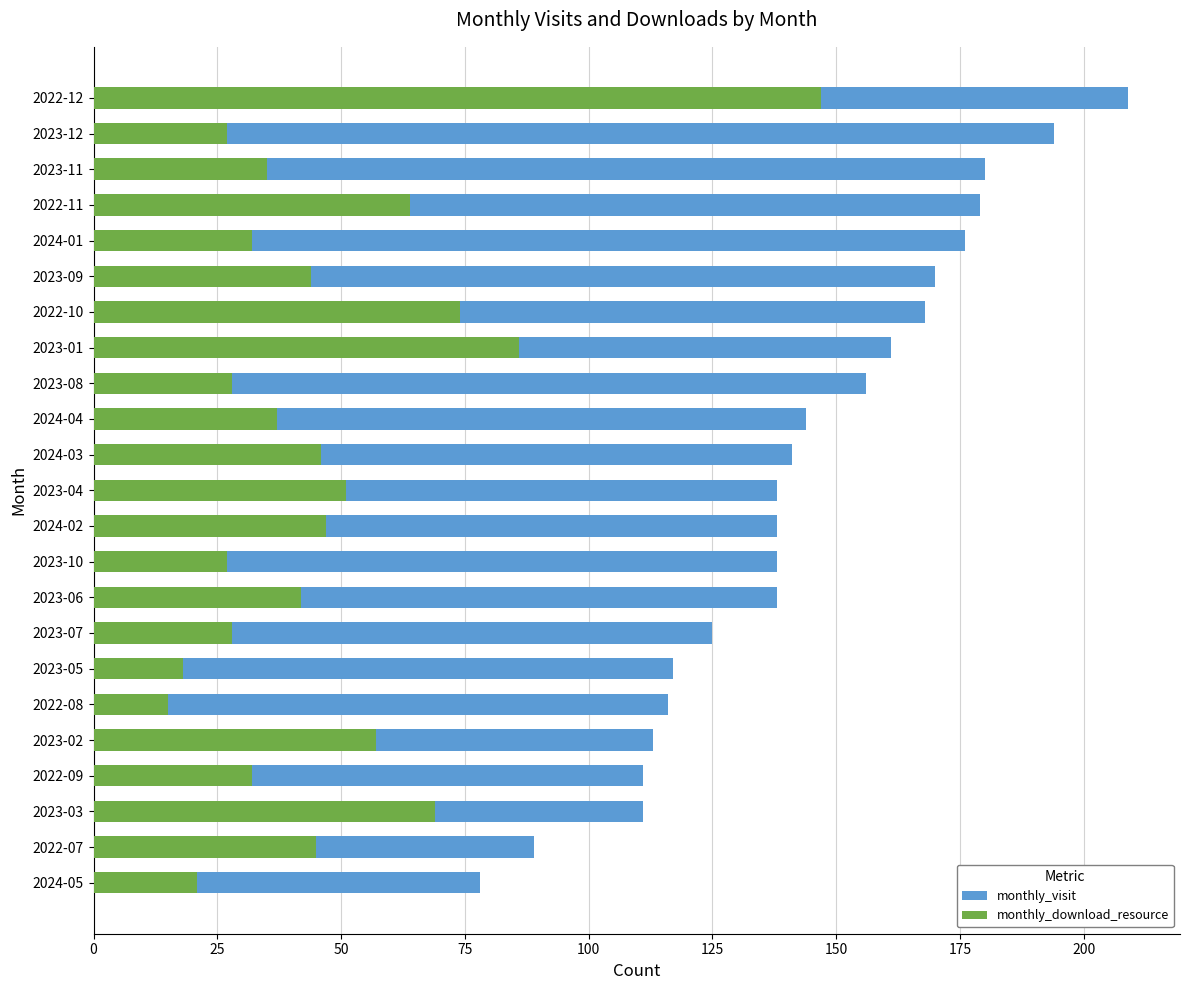

Read the monthly_download_resource value at 2022-12, to the nearest 10.

150